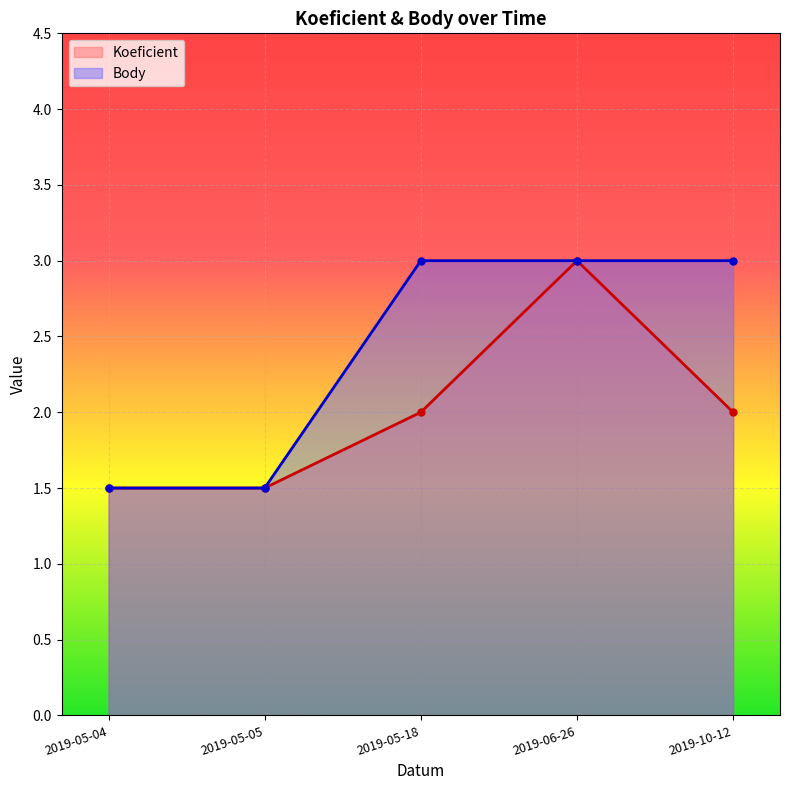

Is the value of Koeficient at 2019-10-12 greater than the value of Body at 2019-05-04?

Yes